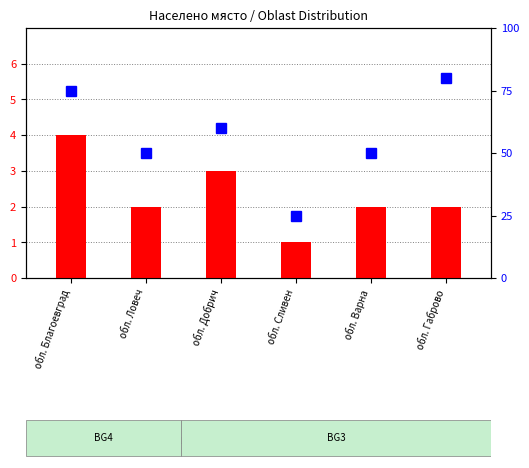

Which has a higher value, обл. Сливен or обл. Благоевград?

обл. Благоевград